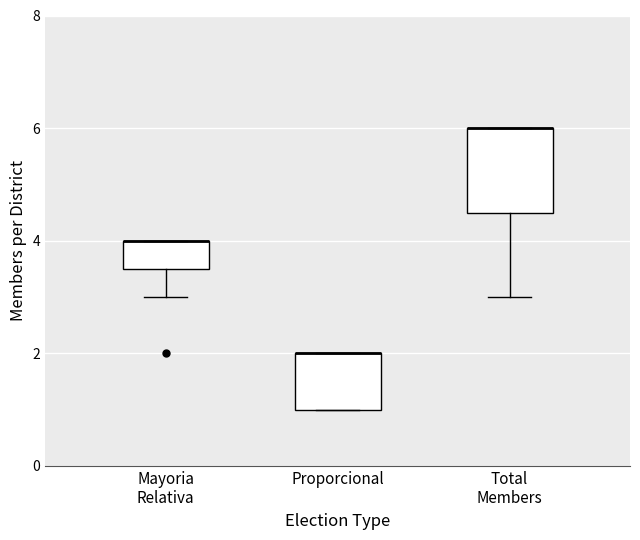

Reading left to right, transcribe this box plot: for each box, give where its median line is, the range the box spans, and where its two whiskers end, as read against the y-axis. The values are not printed on the chart, so give them approximately, as read against the axis.

Mayoria Relativa: median 4.0 (drawn on the box's upper edge), box 3.6 to 4.0, whiskers 3.0 to 4.0
Proporcional: median 2.0 (drawn on the box's upper edge), box 1.0 to 2.0, whiskers 1.0 to 2.0
Total Members: median 6.0 (drawn on the box's upper edge), box 4.6 to 6.0, whiskers 3.0 to 6.0